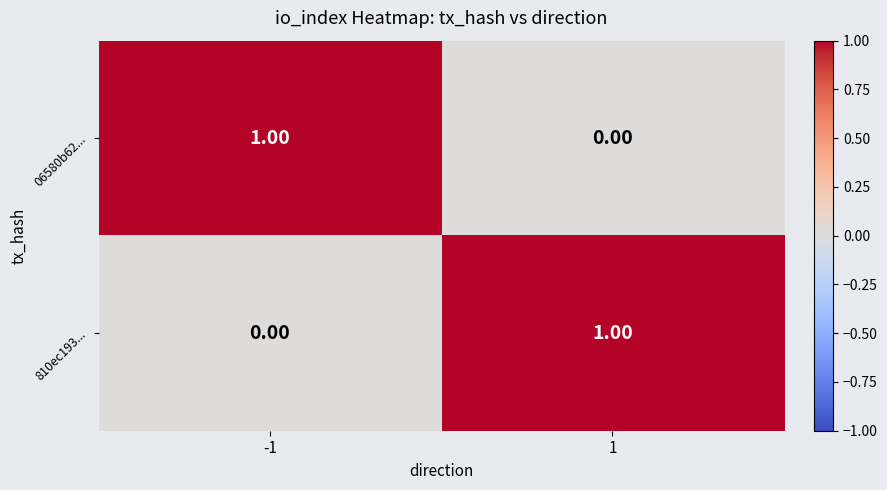

List the labels in order of 810ec193... value, largest first.

1, -1